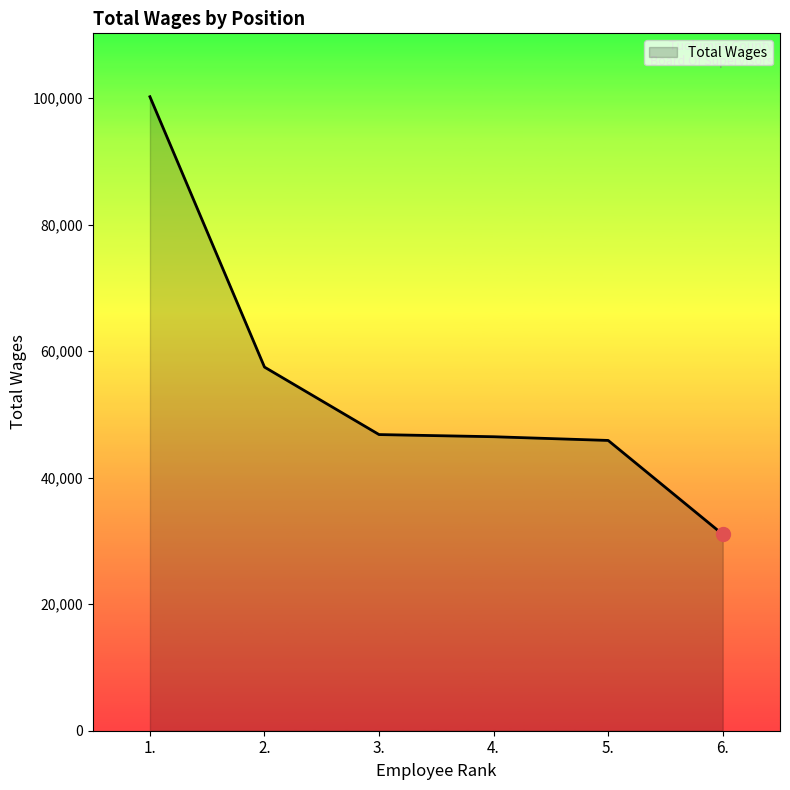

How many values are below 46805?

3